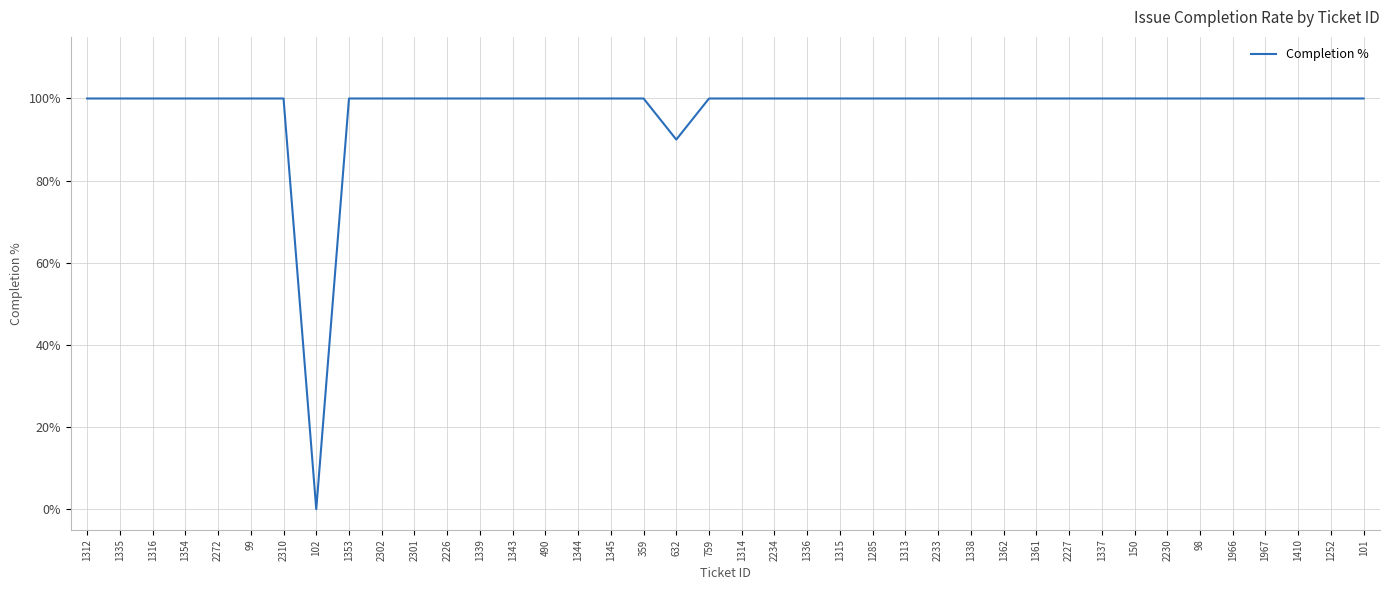

What is the sum of all values?

3890